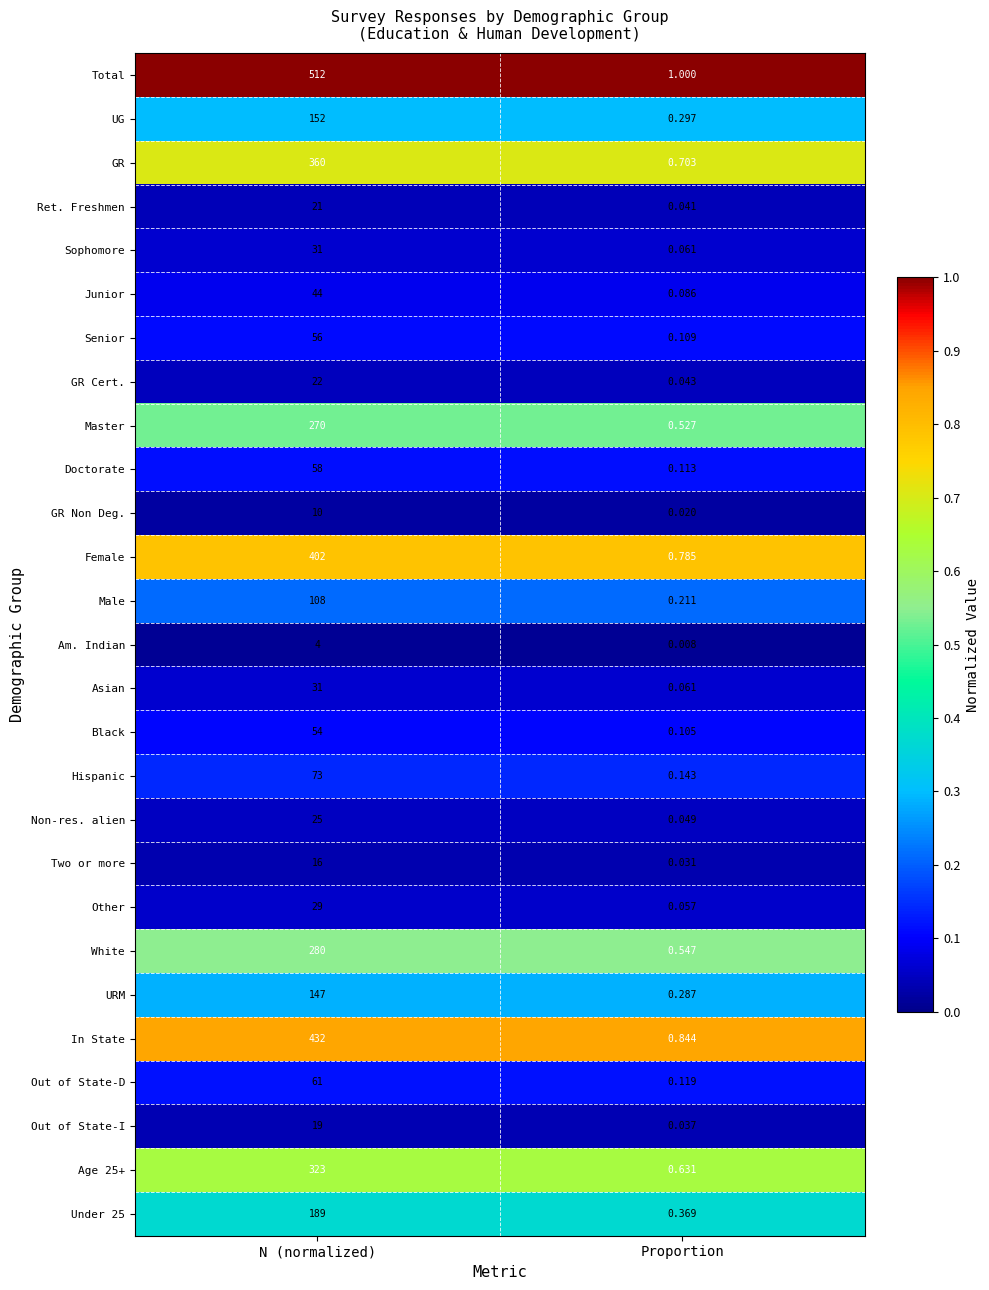

At which category is the sum across all series the highest?

N (normalized)